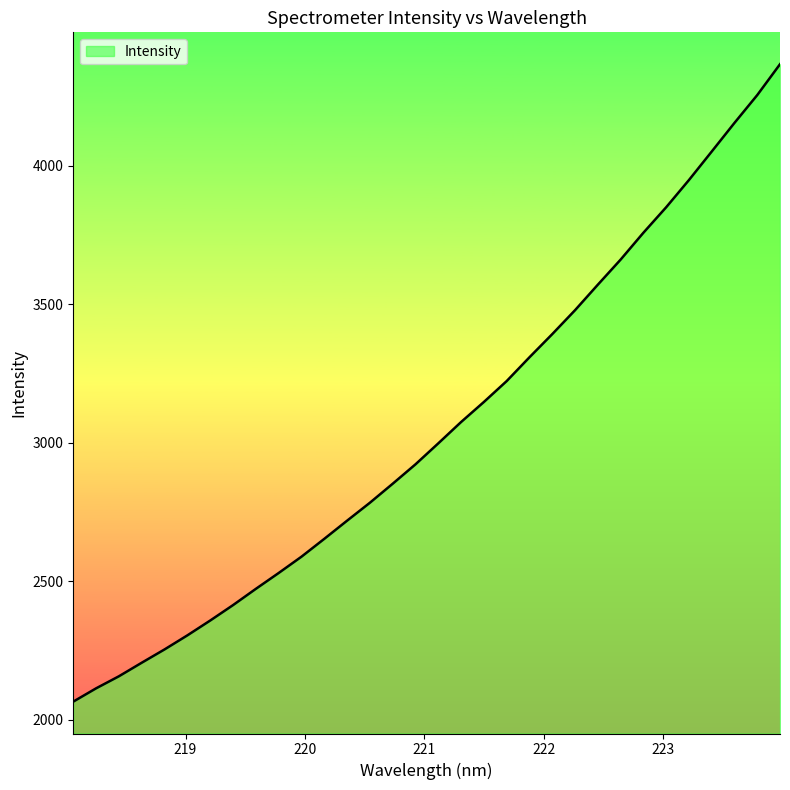

What is the greatest value displayed?

4365.6